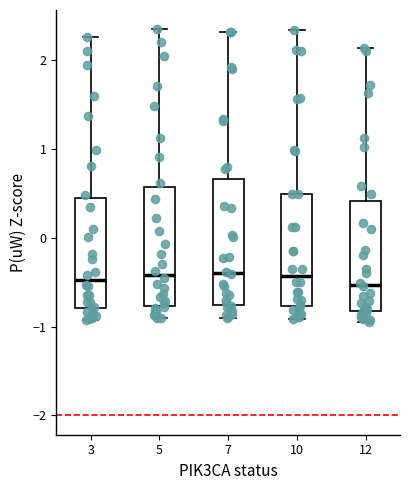

Where is the upper edge of the box at x = 7 on the y-axis? The values are not printed on the chart, so give them approximately, as read against the axis.

0.7